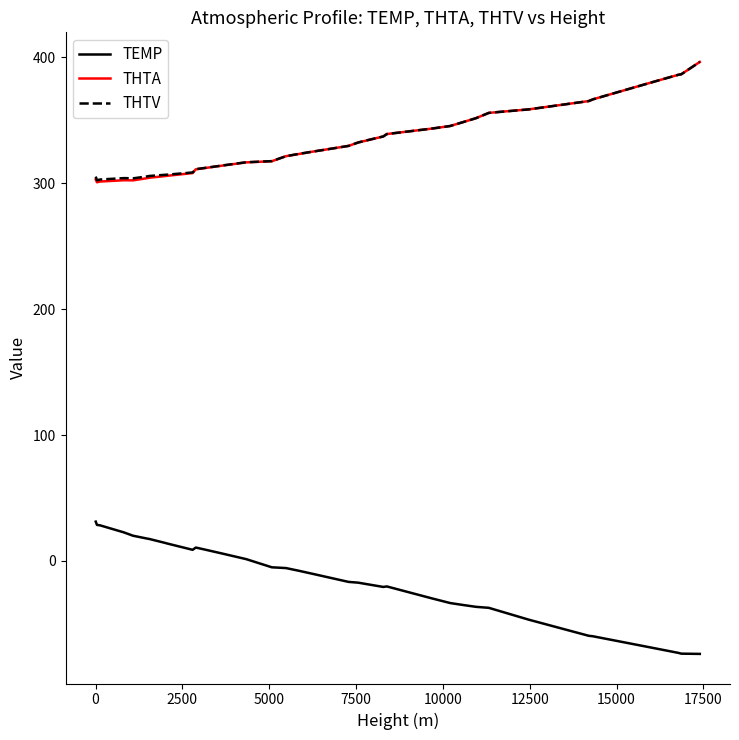

What is the average value of the THTV series?

332.6